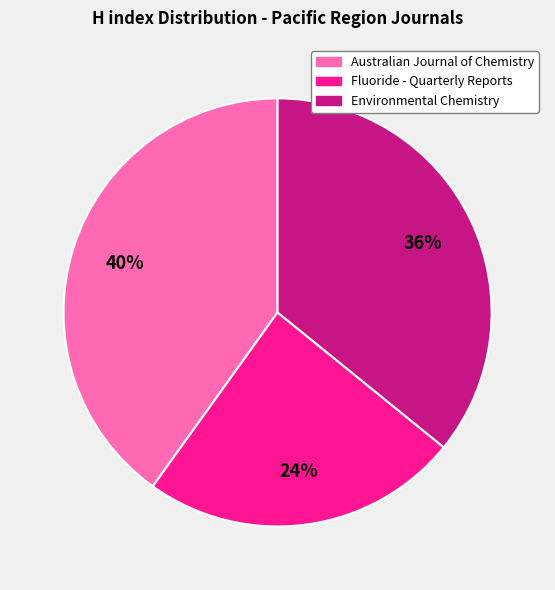

Which slice is the smallest?

Fluoride - Quarterly Reports